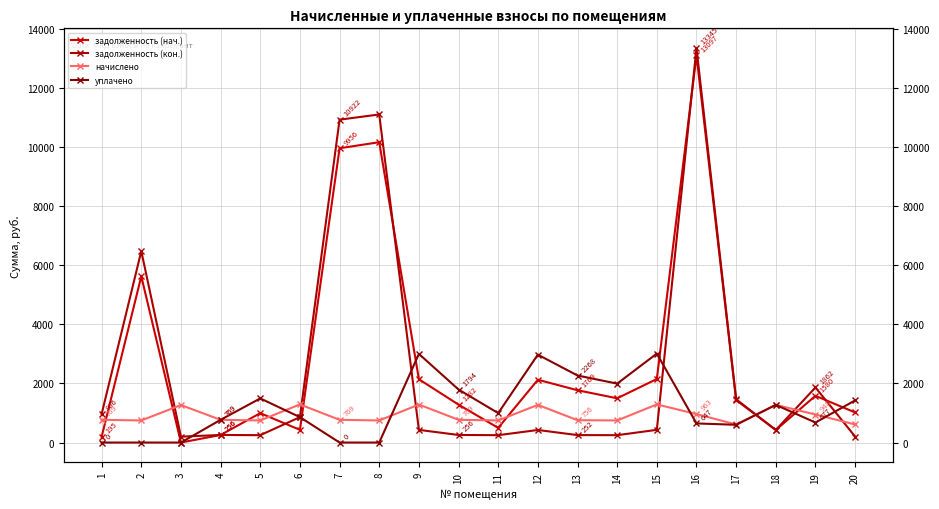

Reading left to right, list all the values displayed in this chart.

задолженность (нач.): 1=195.1	2=5623.1	3=0.0	4=256.3	5=994.7	6=429.5	7=9956.1	8=10160.2	9=2142.0	10=1281.6	11=496.5	12=2124.0	13=1769.2	14=1496.7	15=2149.2	16=13096.6	17=1436.6	18=424.8	19=1580.4	20=1018.8
задолженность (кон.): 1=966.0	2=6474.6	3=199.2	4=256.3	5=249.1	6=859.7	7=10922.2	8=11099.1	9=428.4	10=256.3	11=249.1	12=424.8	13=252.0	14=249.1	15=429.8	16=13345.0	17=1463.6	18=424.8	19=1862.1	20=203.8
начислено: 1=769.0	2=747.4	3=1267.9	4=769.0	5=747.4	6=1289.5	7=769.0	8=747.4	9=1285.2	10=769.0	11=747.4	12=1274.4	13=756.0	14=747.4	15=1289.5	16=963.4	17=611.3	18=1274.4	19=948.2	20=611.3
уплачено: 1=0.0	2=0.0	3=0.0	4=769.0	5=1493.0	6=859.4	7=0.0	8=0.0	9=2998.8	10=1794.2	11=994.7	12=2973.6	13=2268.0	14=1993.0	15=3008.9	16=647.3	17=600.0	18=1274.4	19=677.1	20=1426.3